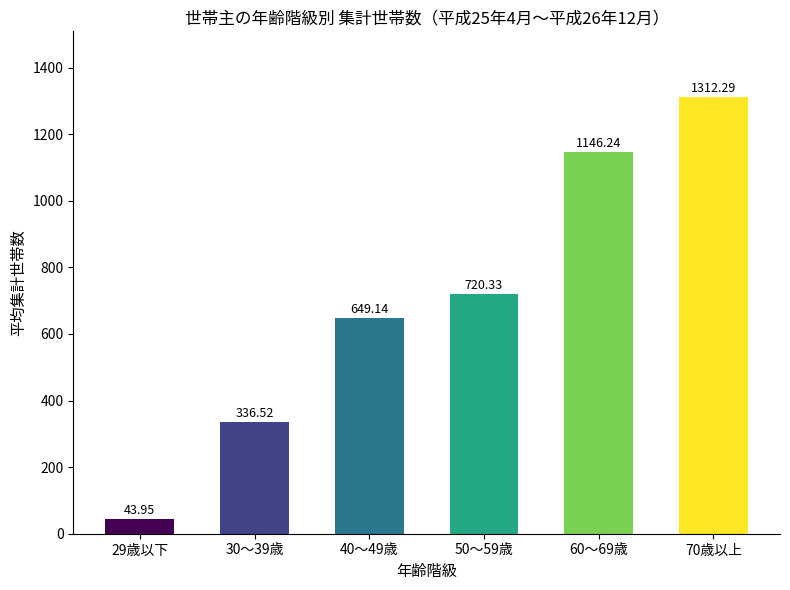

List the labels in order of value, largest first.

70歳以上, 60～69歳, 50～59歳, 40～49歳, 30～39歳, 29歳以下